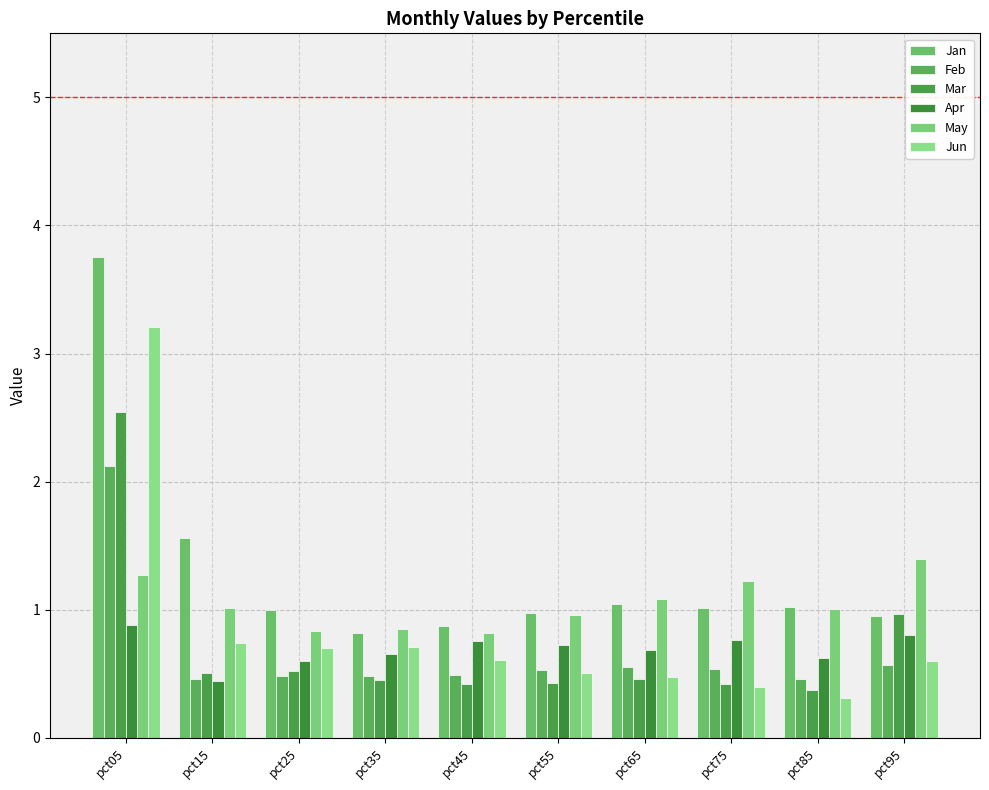

Rank the series by their maximum value, from highest to lowest.

Jan, Jun, Mar, Feb, May, Apr